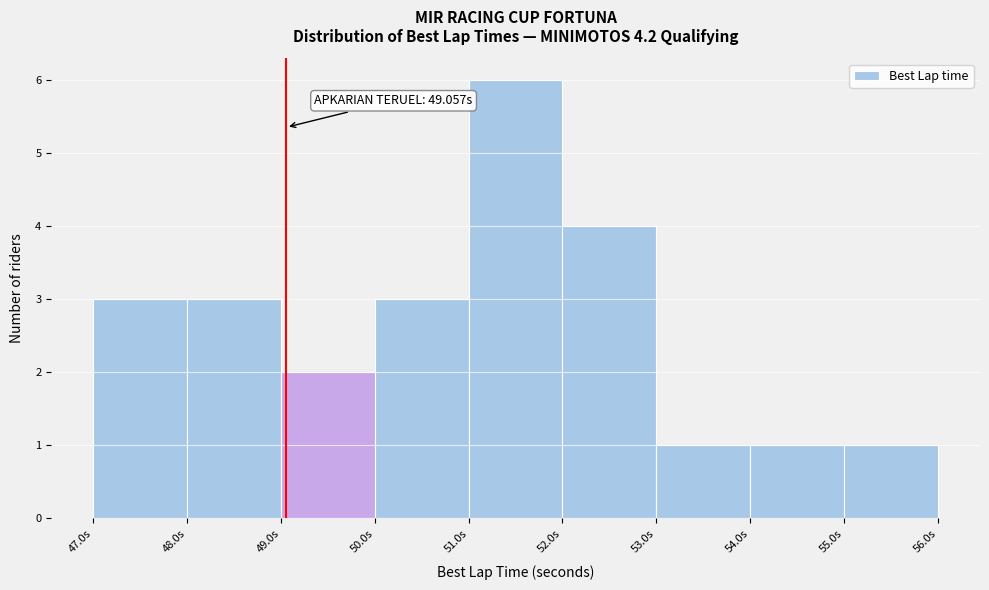

Which range on the x-axis has the tallest bar?

51 to 52